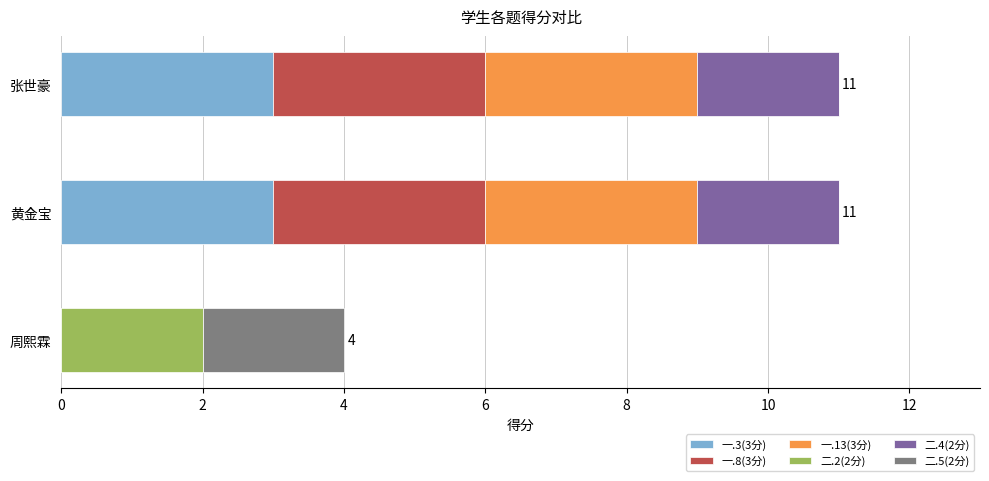

What is the total value across all series at 张世豪?

11